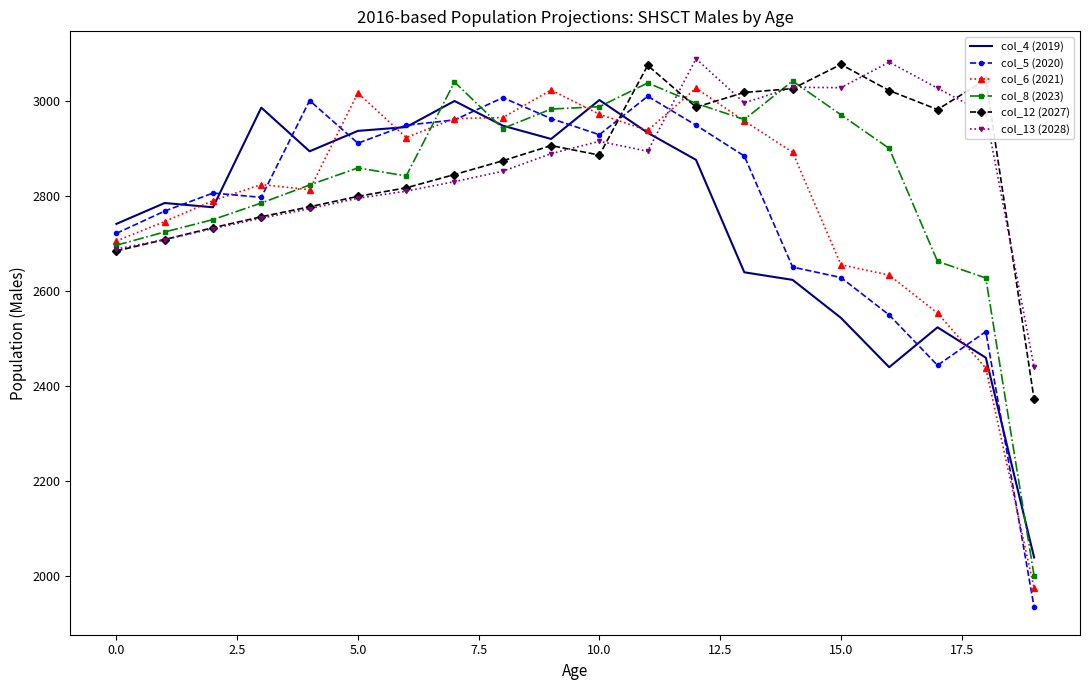

What is the maximum value shown in the chart?

3090